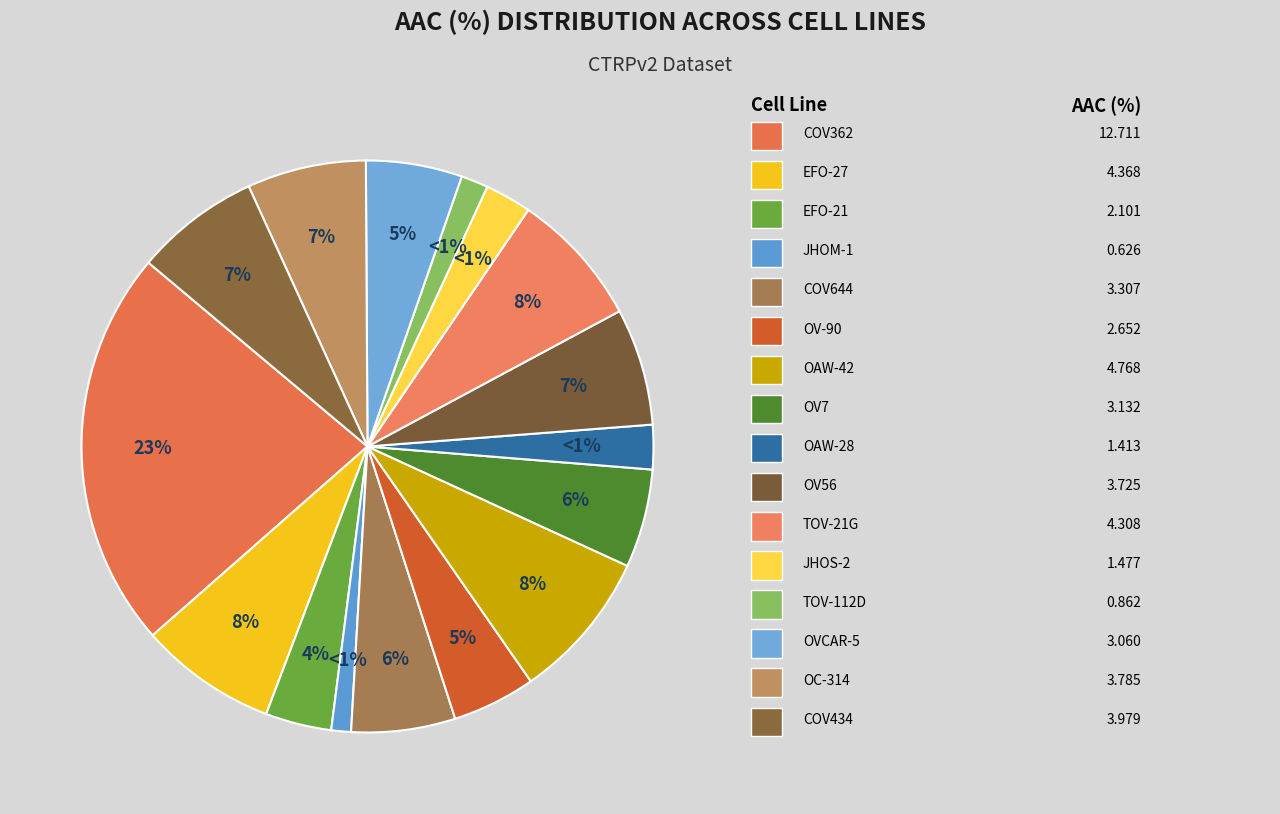

What is the change in value from JHOM-1 to JHOS-2?

+0.9